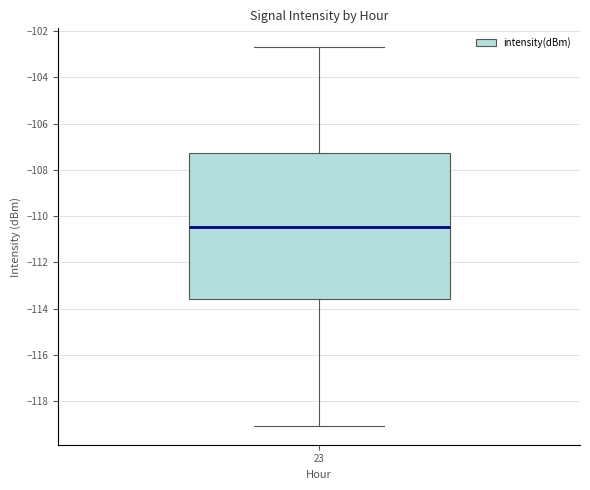

Where does the median line of the box at x = 23 sit on the y-axis? The values are not printed on the chart, so give them approximately, as read against the axis.

-110.4